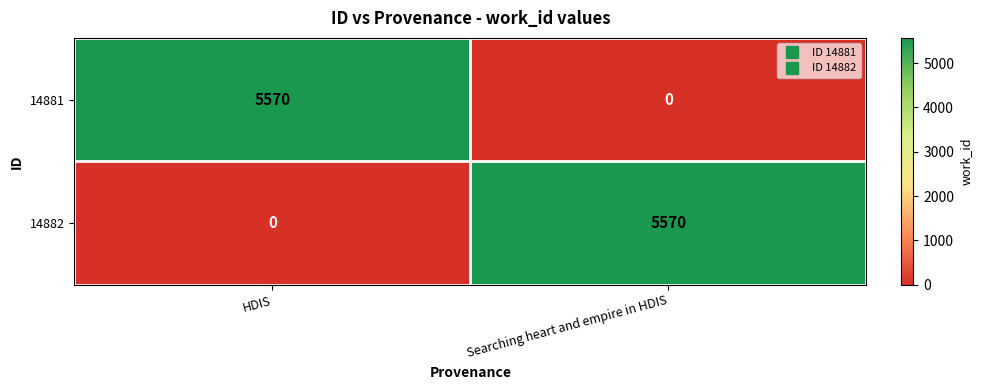

True or false: 14882 has a value of -2331 at HDIS.

False